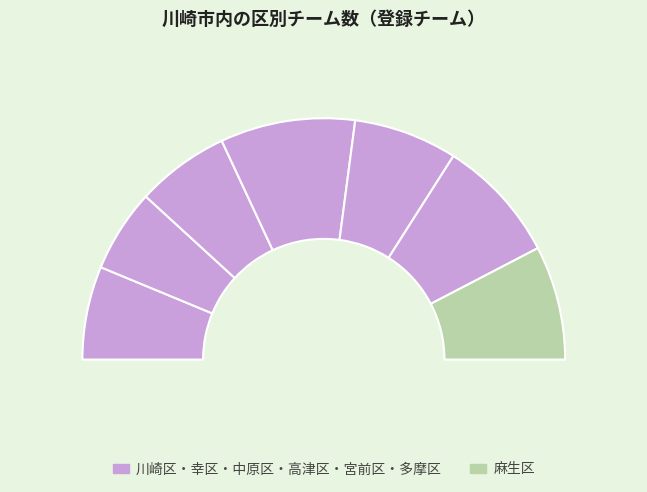

Reading left to right, extract all data points from this chart.

9	8	9	13	10	12	11